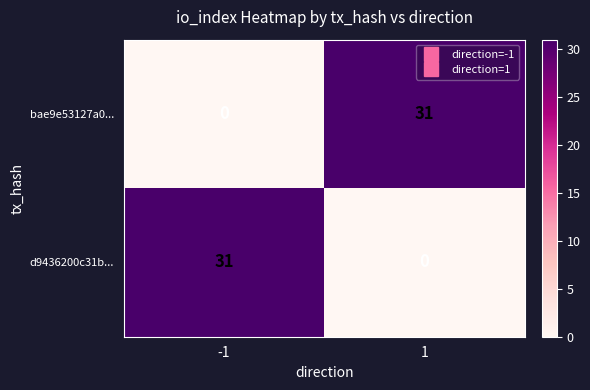

At -1, list the series in order from smallest to largest.

bae9e53127a0..., d9436200c31b...